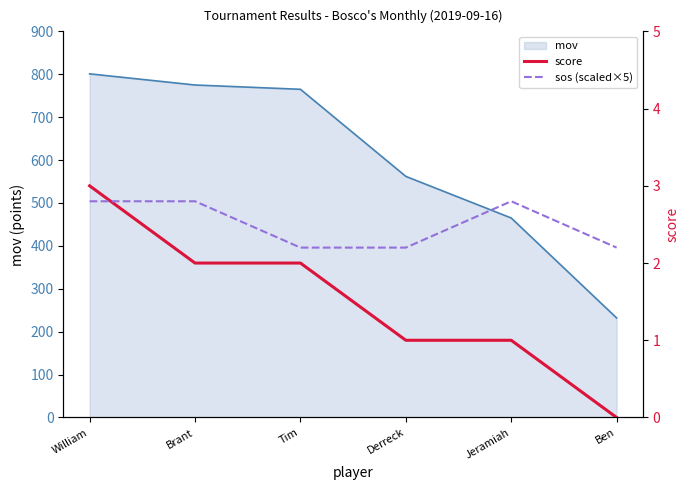

How many lines are shown in the chart?

2